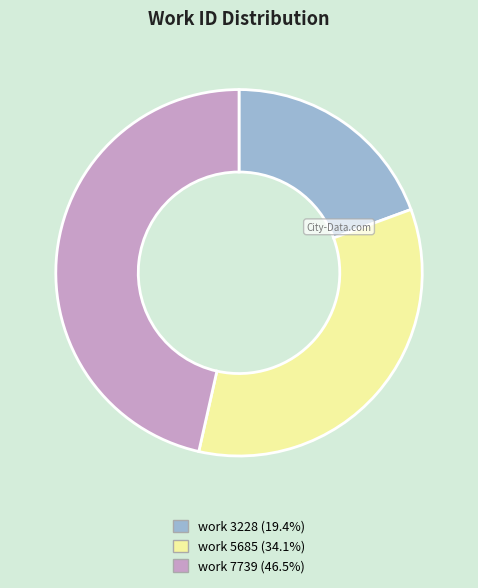

The work 7739 slice represents 46% of the pie. True or false?

True